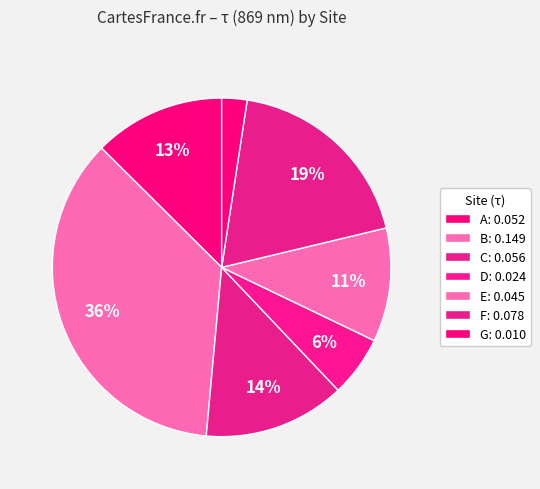

To the nearest percent, what percentage of the pie is D?

6%